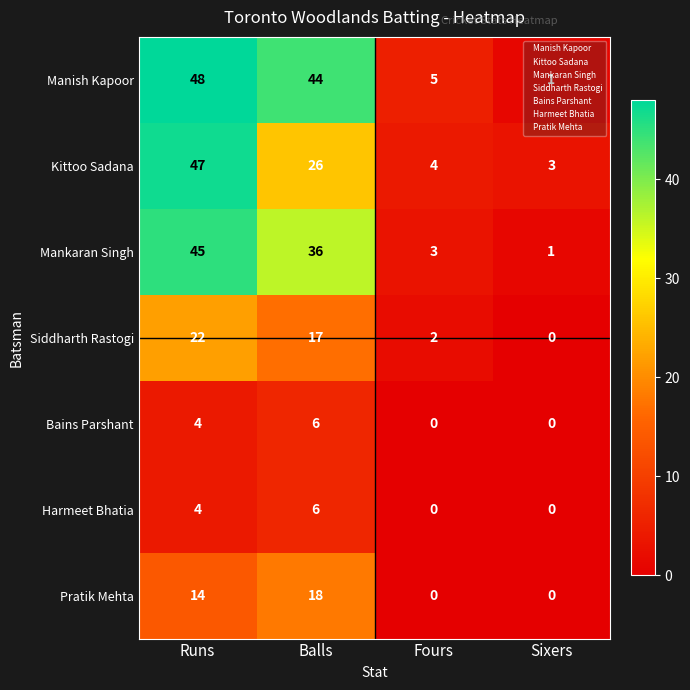

What is the difference between the highest and lowest values at Fours?

5